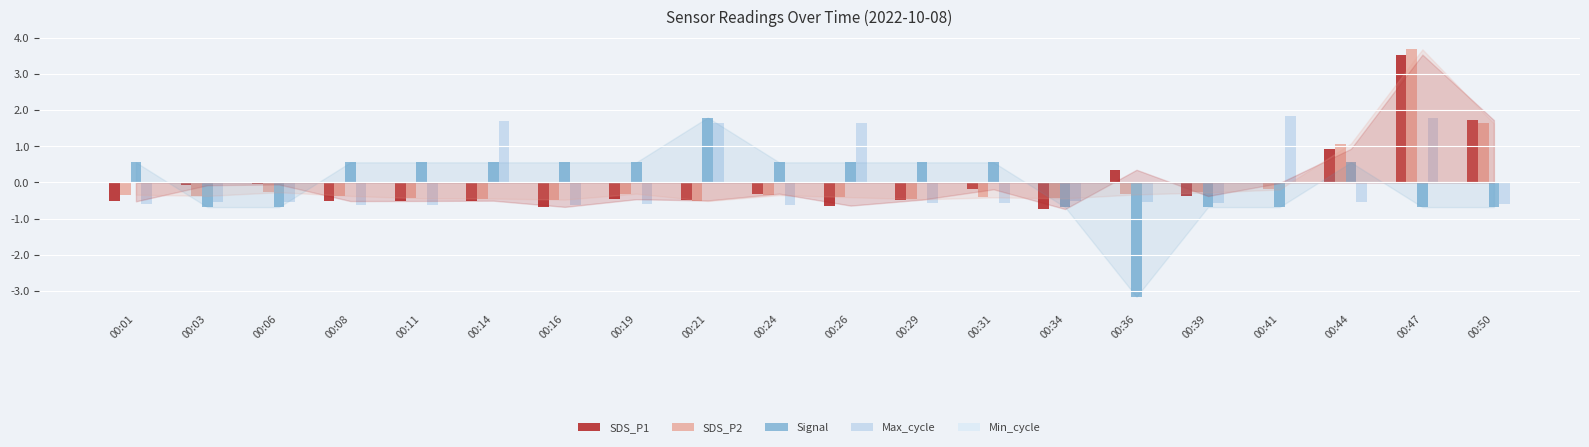

How many positive values does the Max_cycle series have?

5